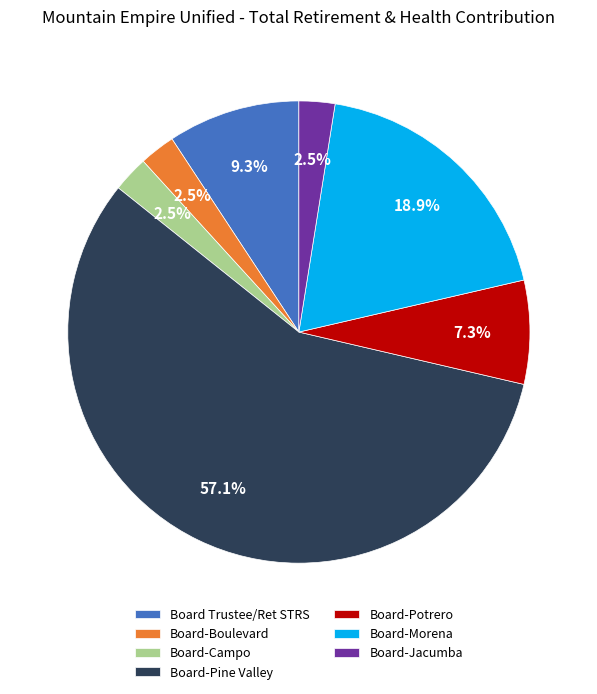

Which category accounts for the majority?

Board-Pine Valley